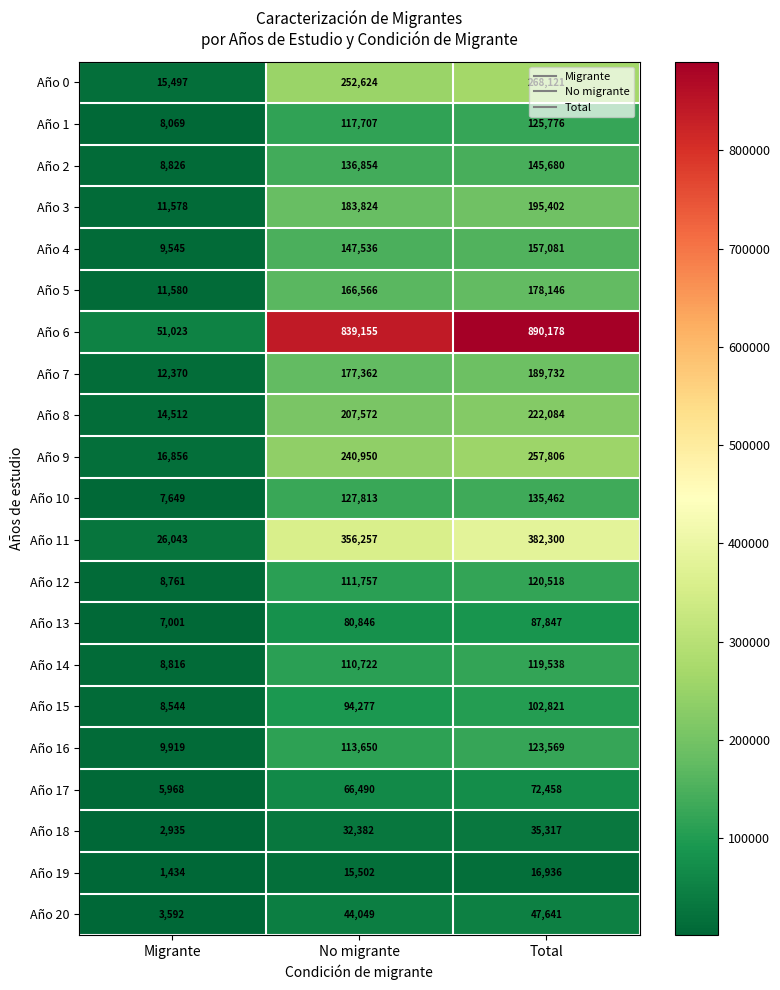

At which category is the sum across all series the highest?

Total